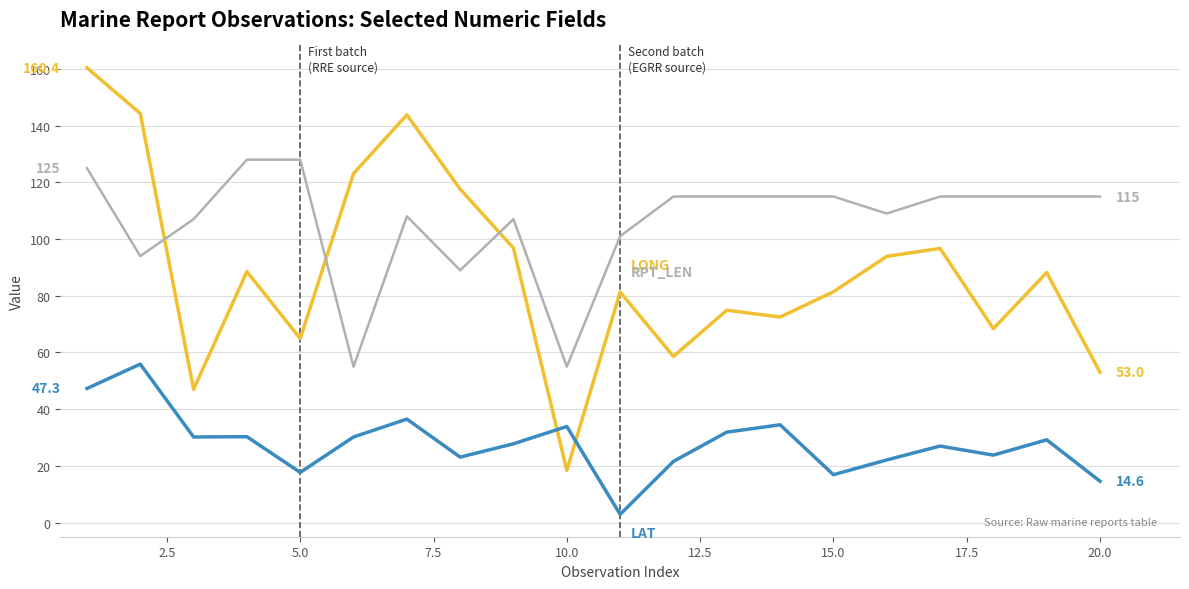

What is the maximum value shown in the chart?

160.4